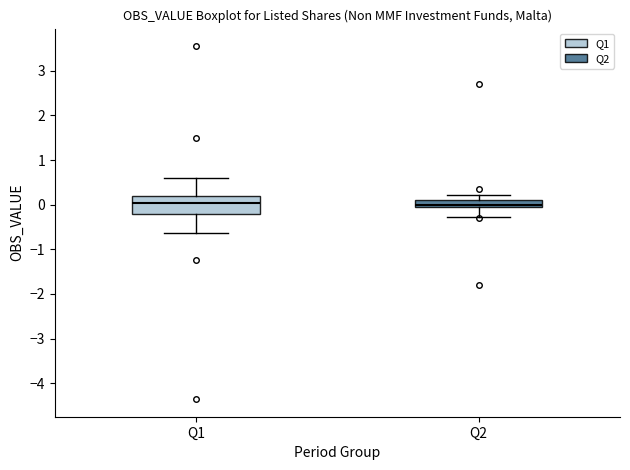

Where does the upper whisker of the box for Q1 end on the y-axis? The values are not printed on the chart, so give them approximately, as read against the axis.

0.6